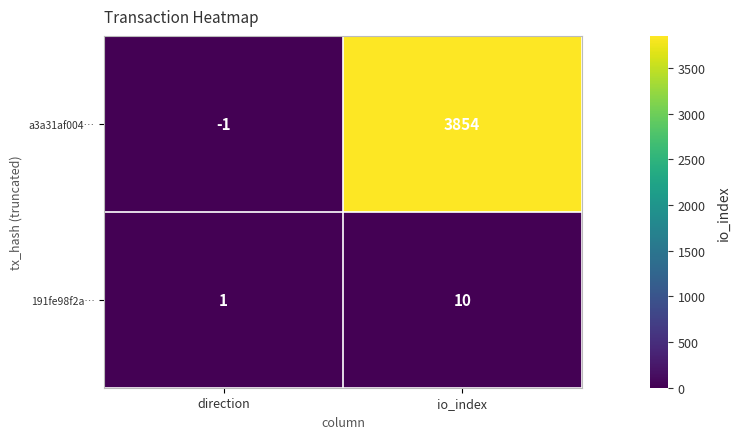

At how many categories does at least one series exceed 2504?

1